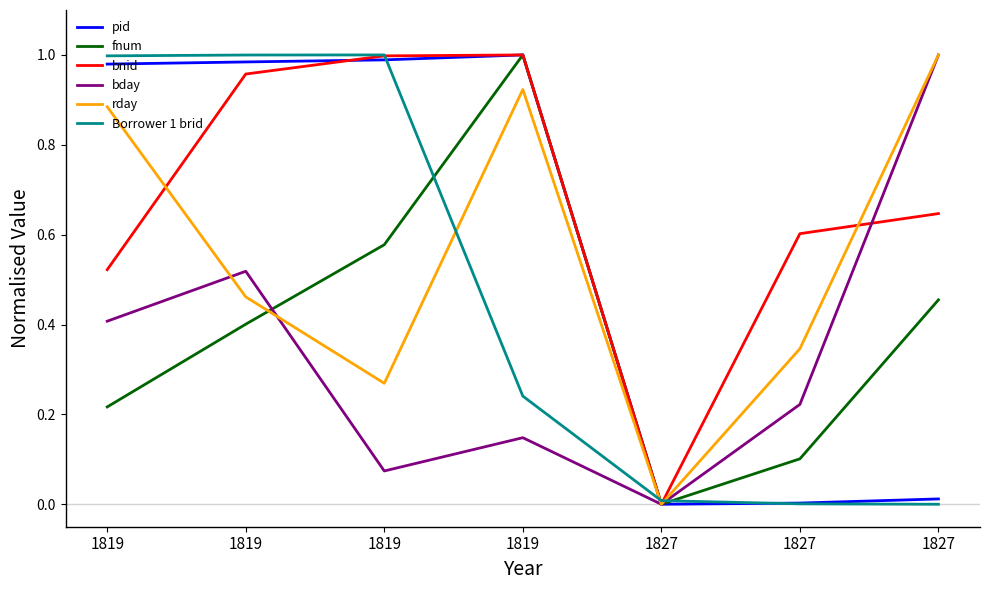

What is the highest value of the bnid series?

1.0